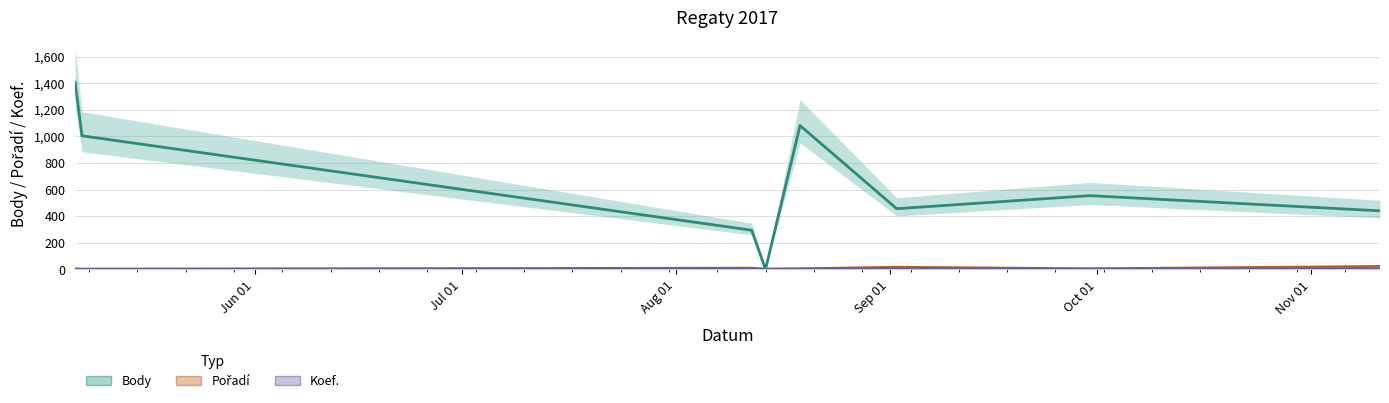

What is the value of the Body point at the 8th from the left?

440